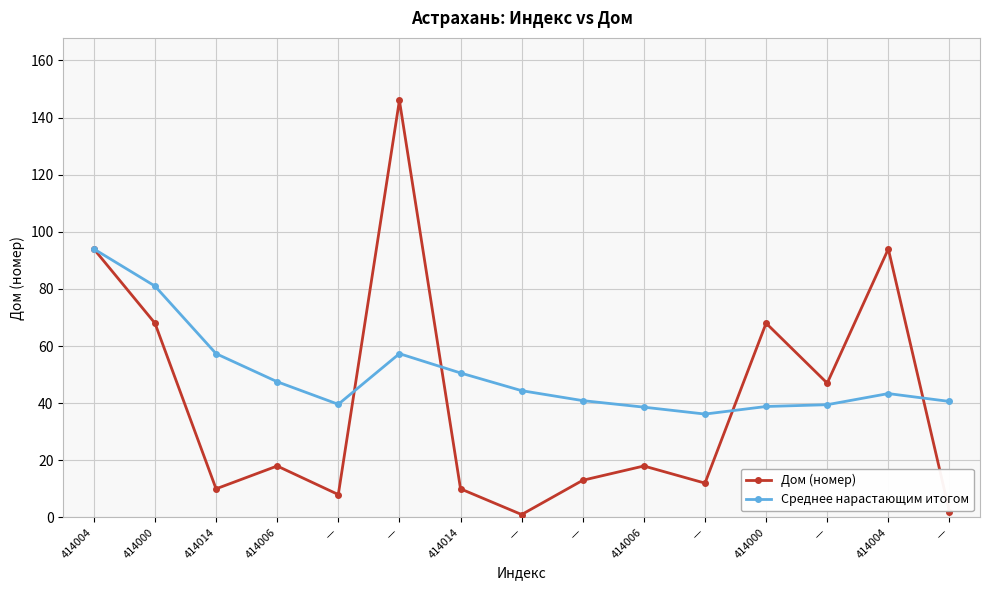

How many lines are shown in the chart?

2